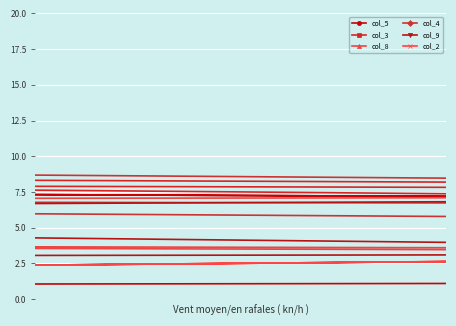

How many intersections are there between col_2 and col_4?

5